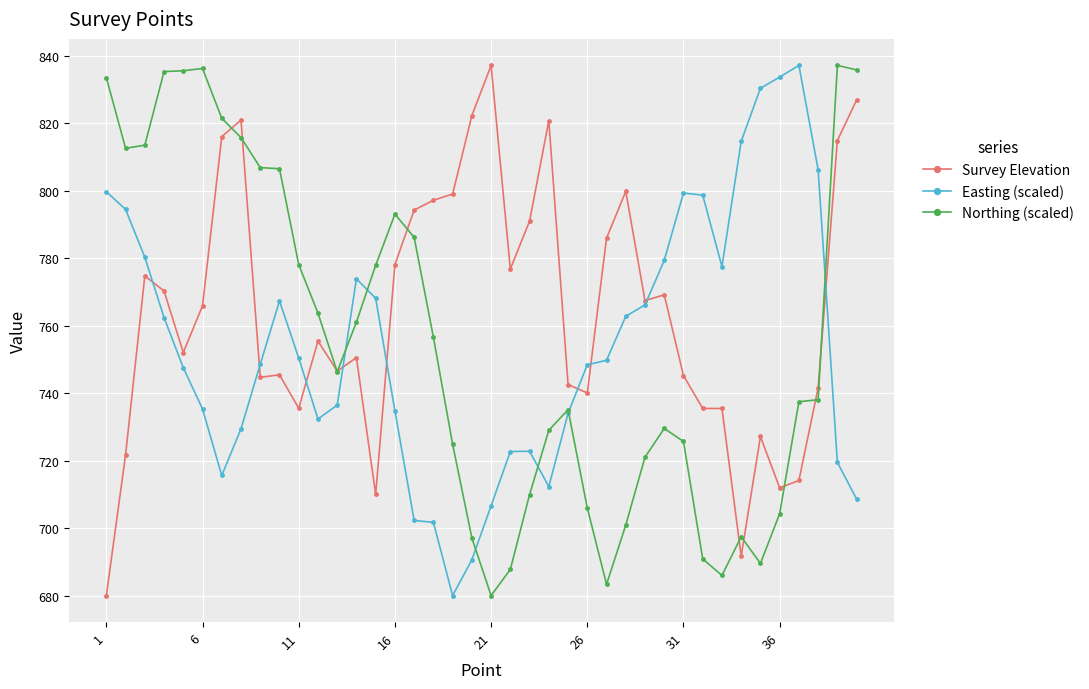

What is the value of the Easting (scaled) point at the 26th from the left?

748.5